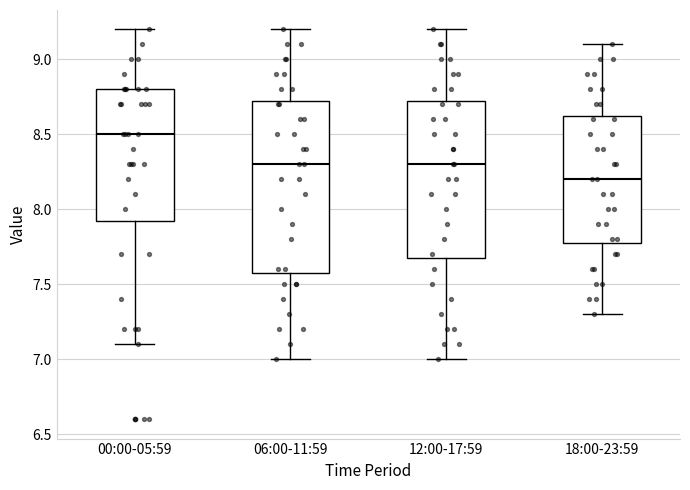

Reading left to right, transcribe this box plot: for each box, give where its median line is, the range the box spans, and where its two whiskers end, as read against the y-axis. The values are not printed on the chart, so give them approximately, as read against the axis.

00:00-05:59: median 8.50, box 7.95 to 8.80, whiskers 7.10 to 9.20
06:00-11:59: median 8.30, box 7.60 to 8.75, whiskers 7.00 to 9.20
12:00-17:59: median 8.30, box 7.70 to 8.75, whiskers 7.00 to 9.20
18:00-23:59: median 8.20, box 7.80 to 8.65, whiskers 7.30 to 9.10